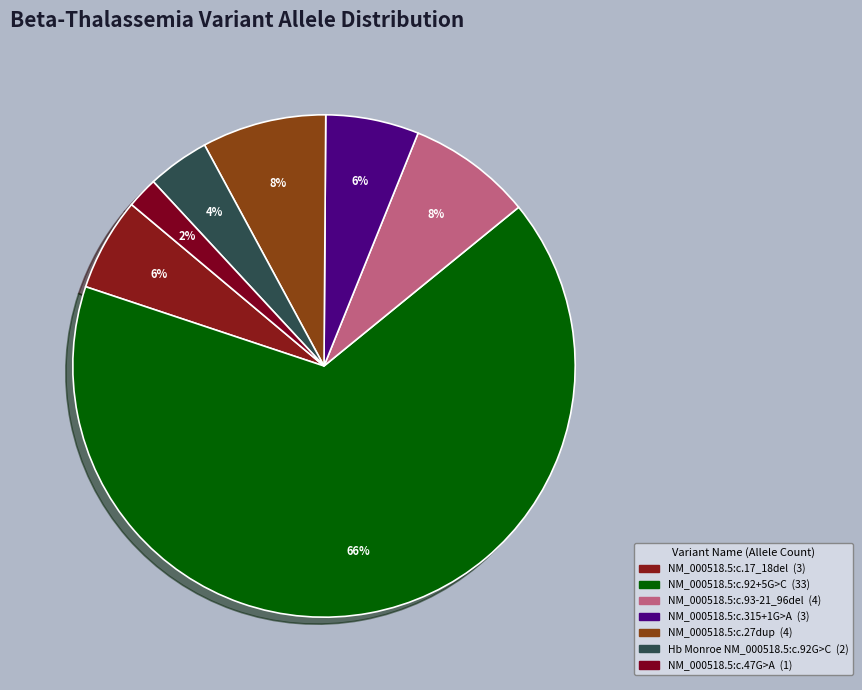

Count the number of slices in the pie.

7